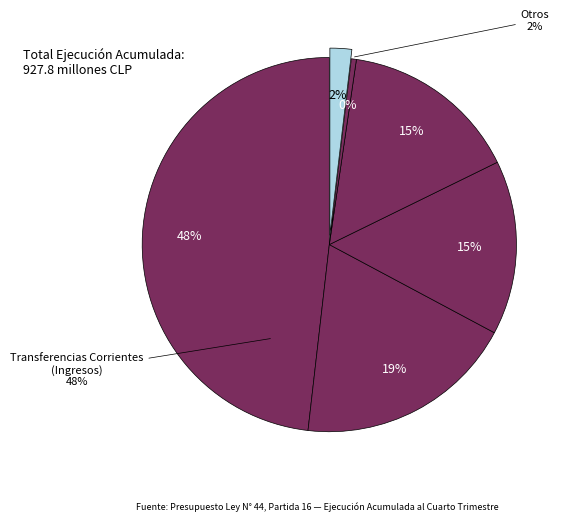

Count the number of slices in the pie.

6